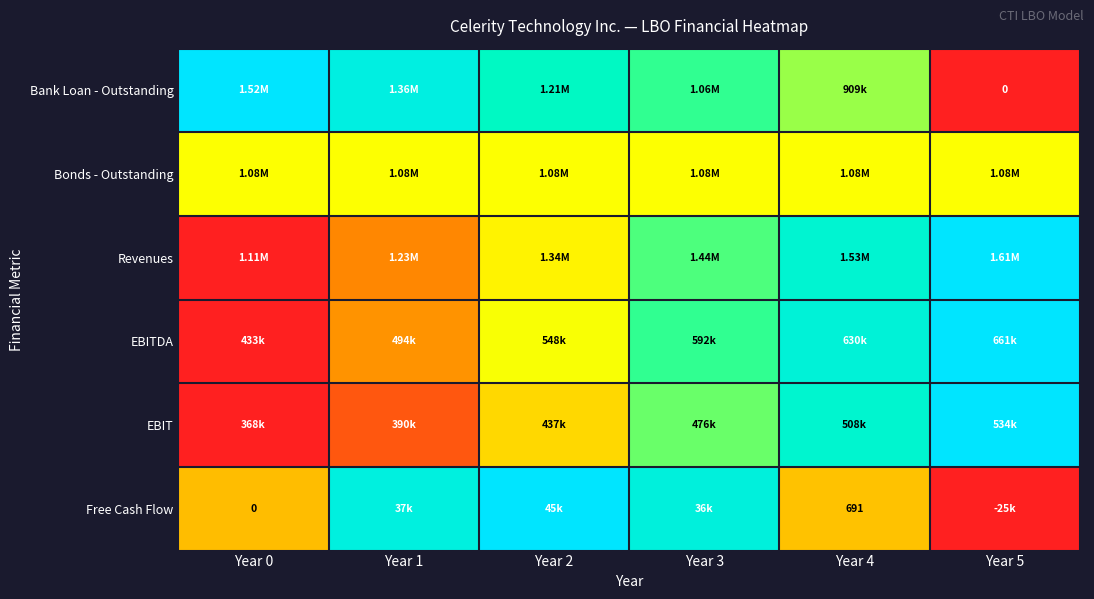

Which series has the widest spread of values?

Bank Loan - Outstanding